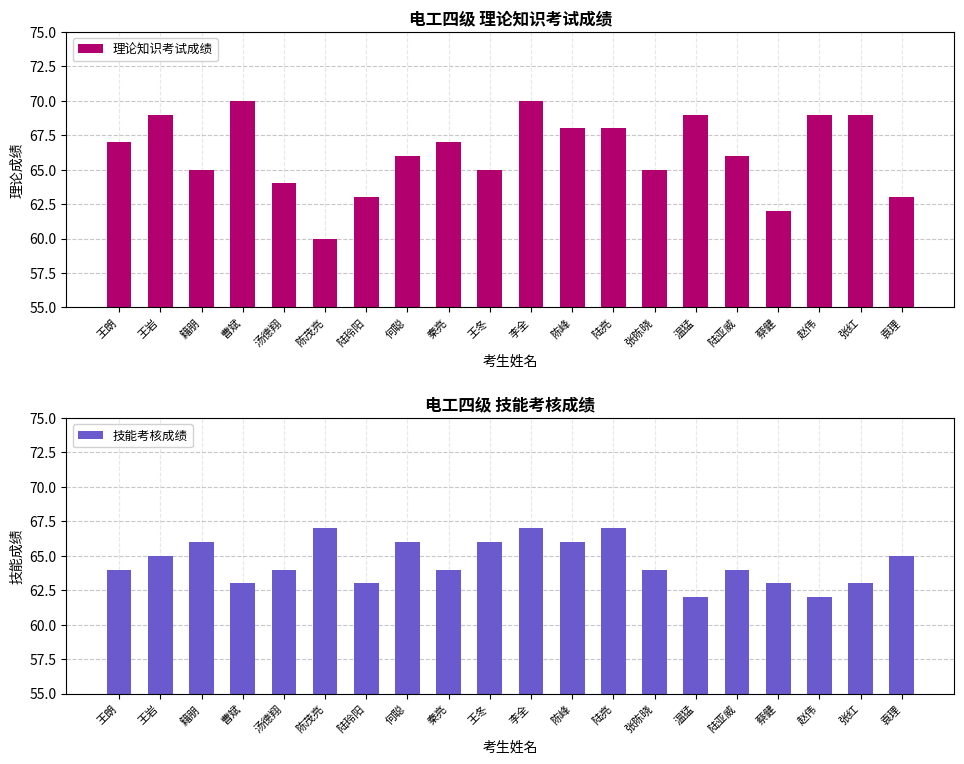

How many 理论知识考试成绩 values are between 65 and 69?

13